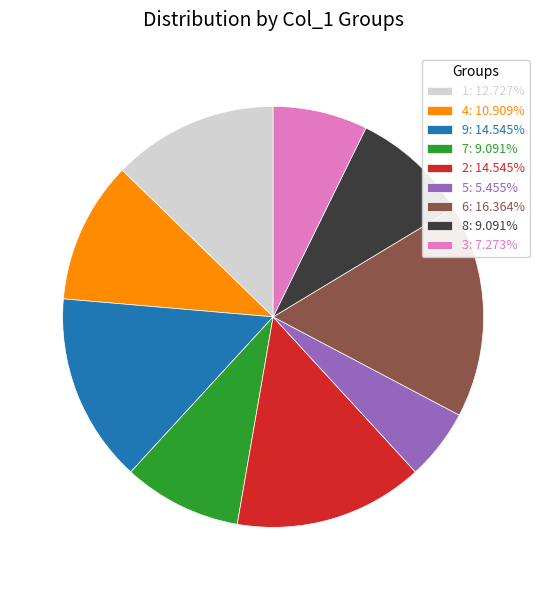

Is 5 the majority of the pie?

No